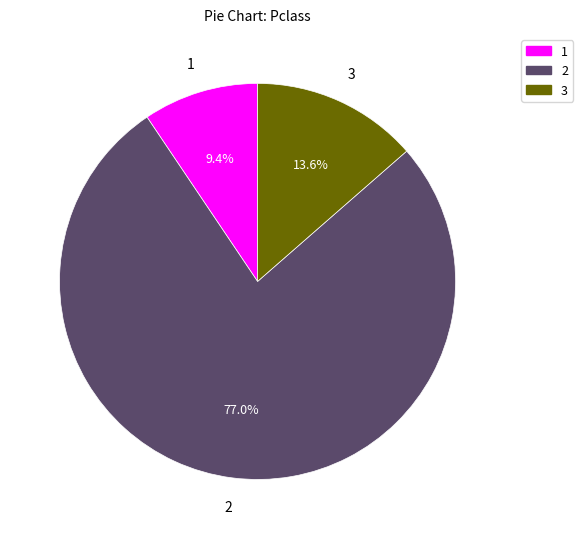

How many segments does this pie chart have?

3